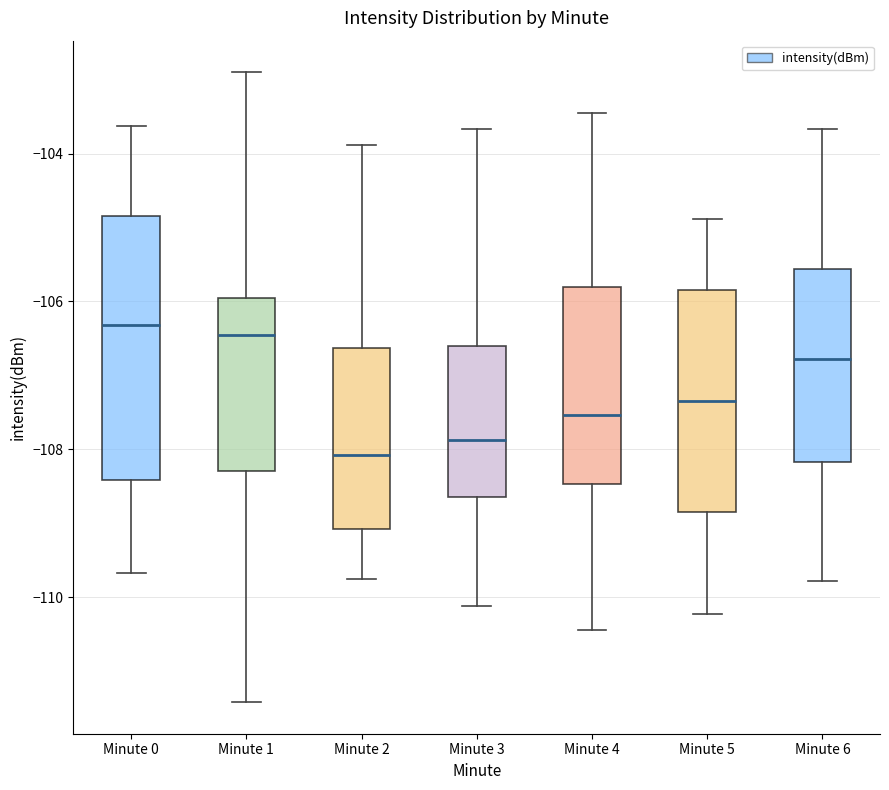

Where does the median line of the box for Minute 2 sit on the y-axis? The values are not printed on the chart, so give them approximately, as read against the axis.

-108.0